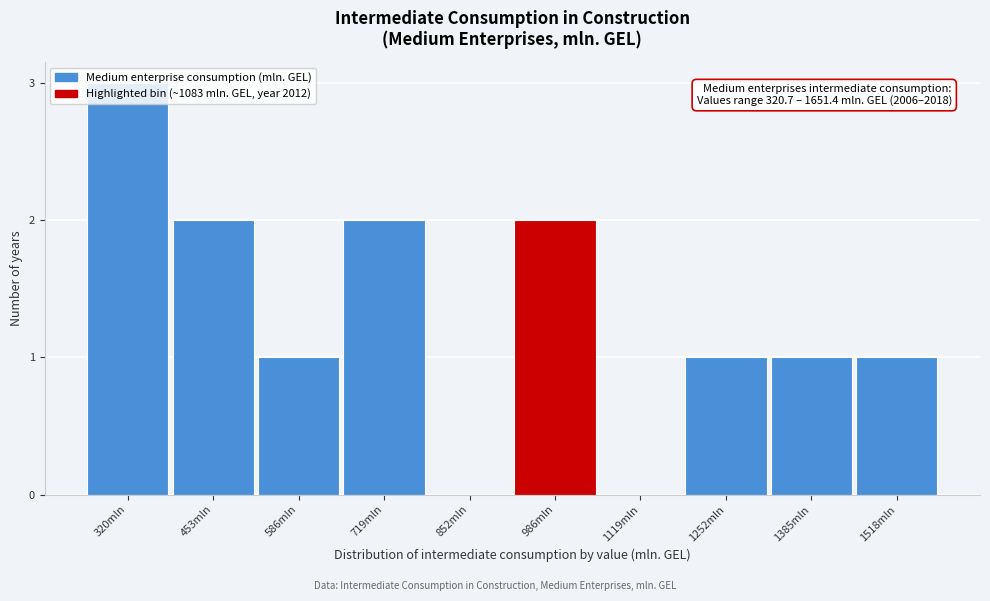

Approximately how many times larger is the value at 986mln compared to 719mln?

1.0